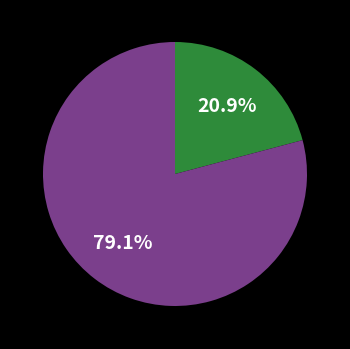

How many segments does this pie chart have?

2